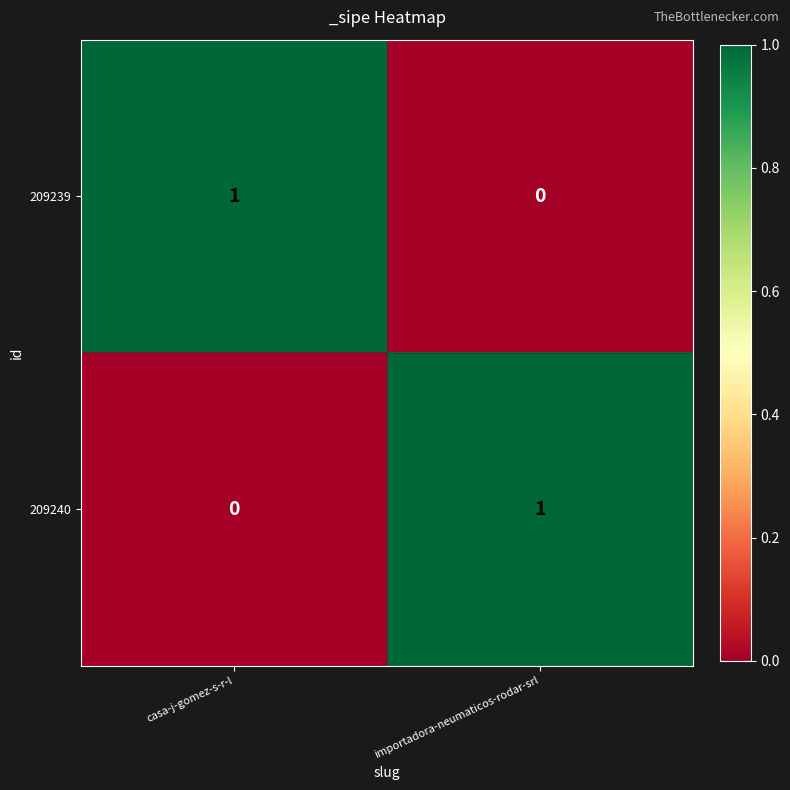

Which category has the highest value in the 209240 series?

importadora-neumaticos-rodar-srl